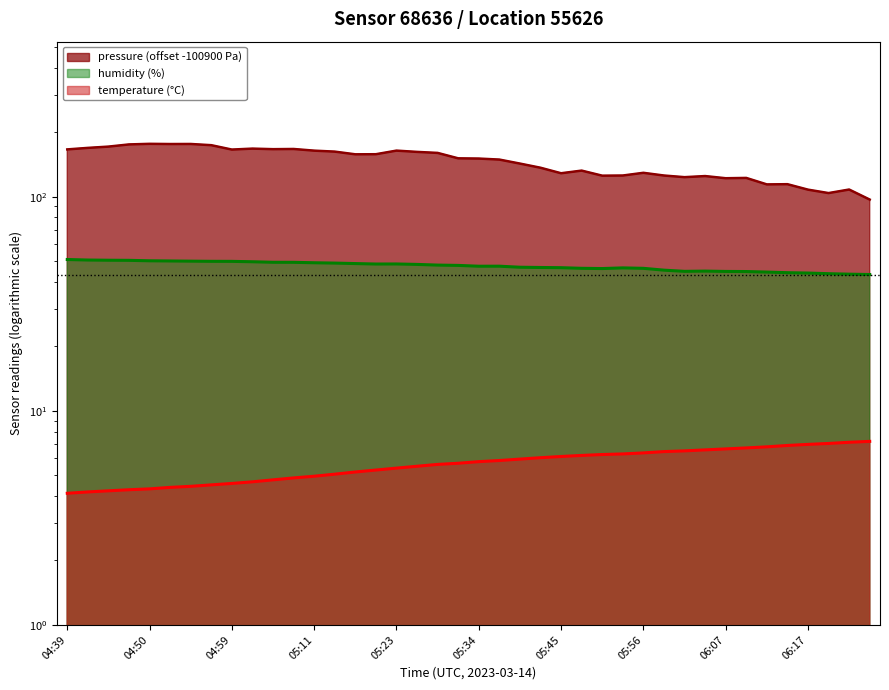

How many data points in pressure are above 151?

20